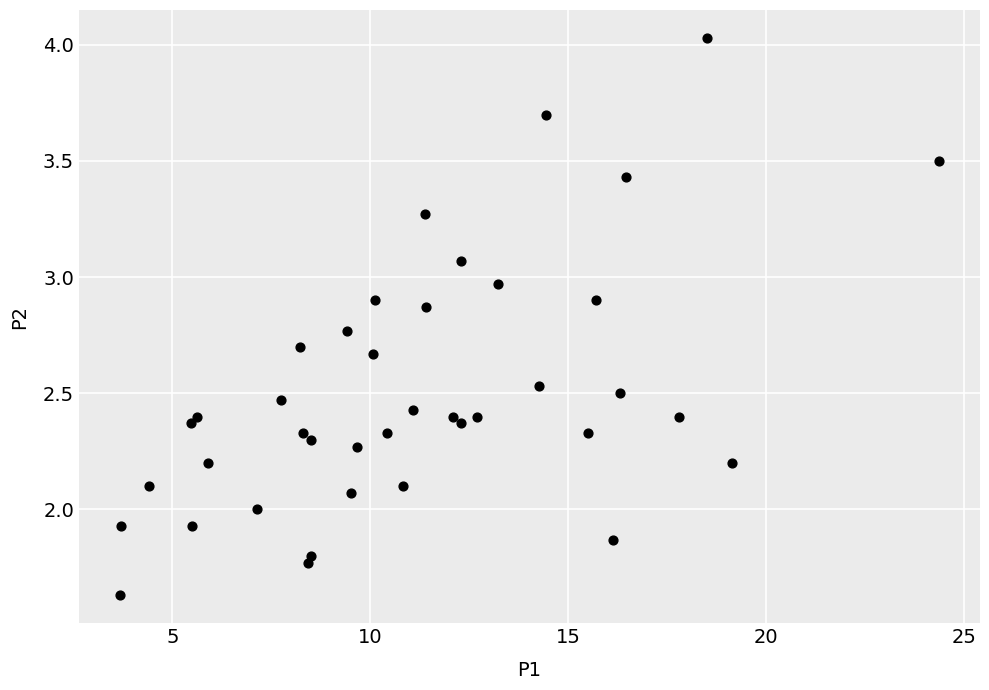

What is the range of X values (max minus min)?

20.7